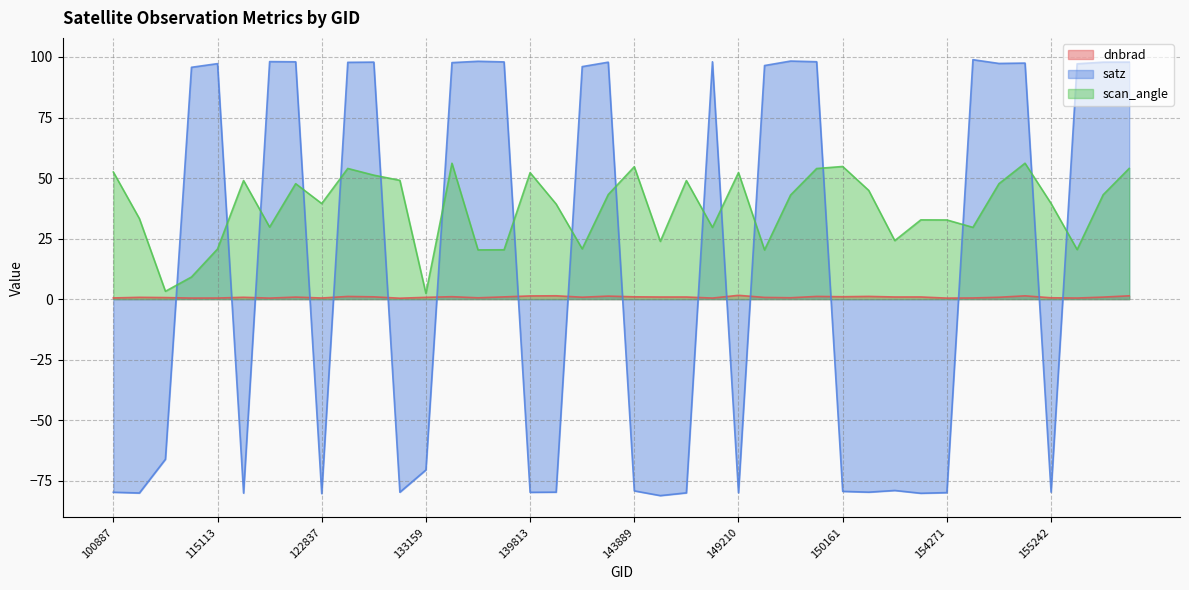

Which label corresponds to the largest value in the chart?

154662